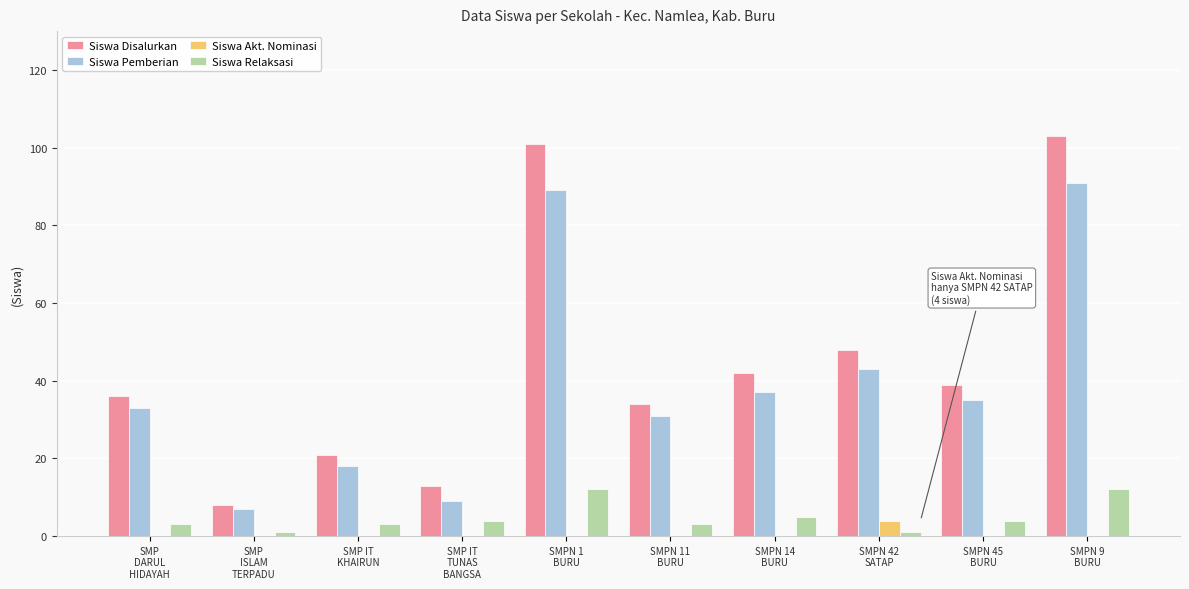

What is the sum of all Siswa Pemberian values?

393